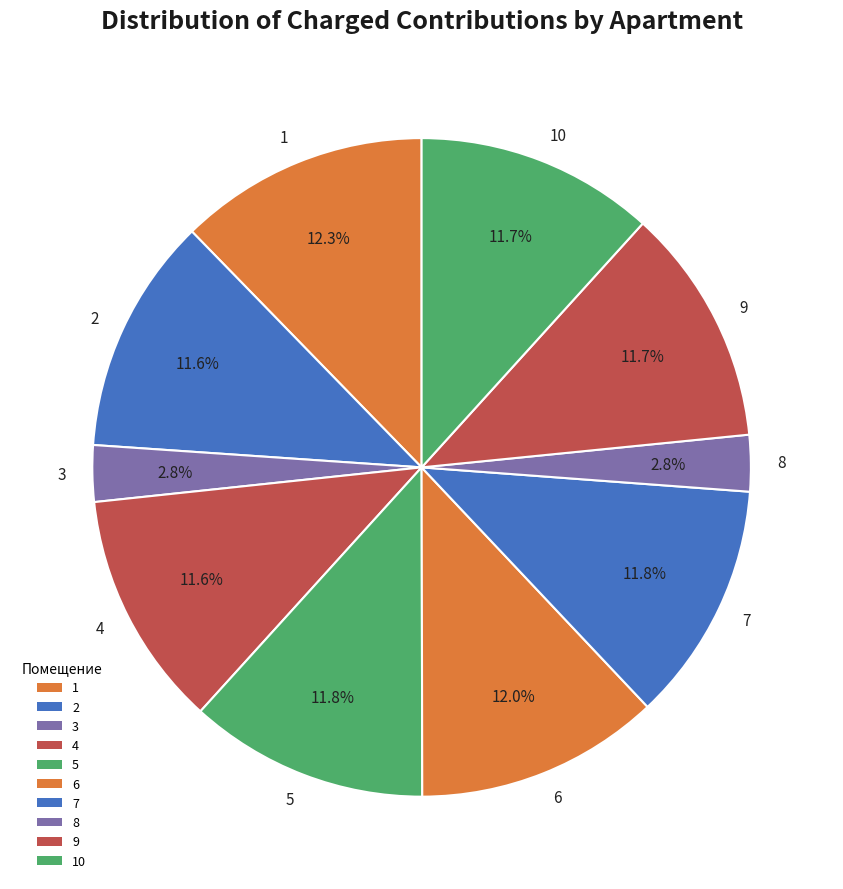

What percentage do 9 and 1 together represent?

24.0%